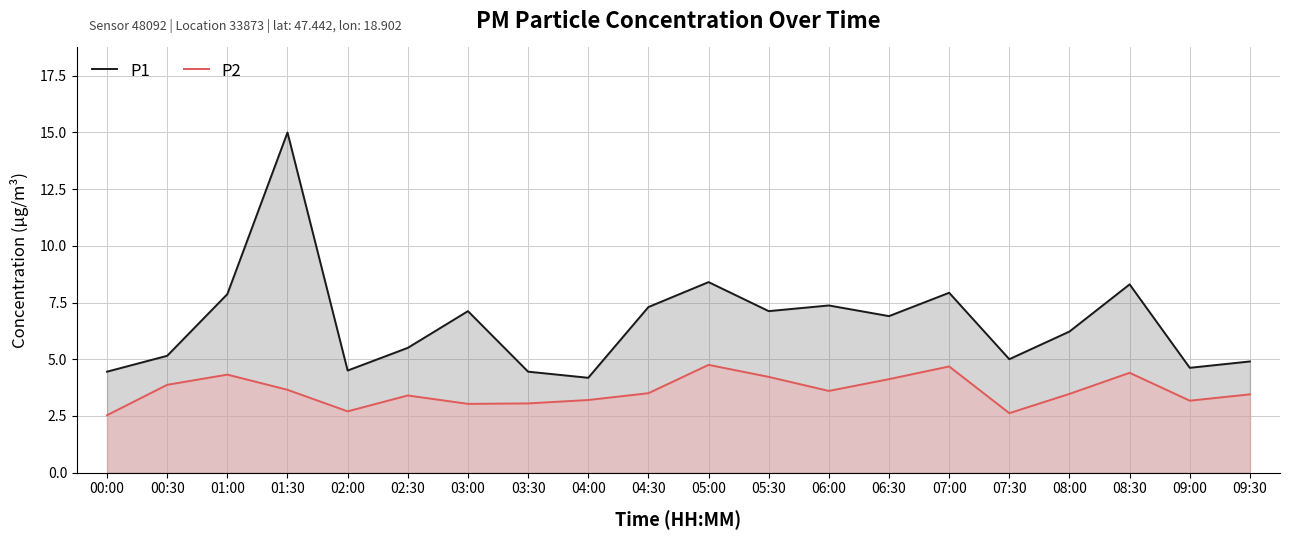

What is the spread (max minus min) of values at 03:30?

1.4